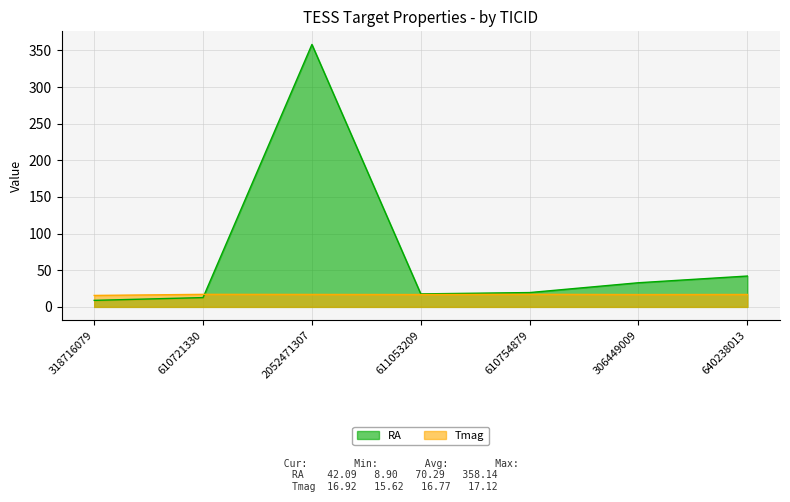

The Tmag series shows 16.8 at 611053209. True or false?

True